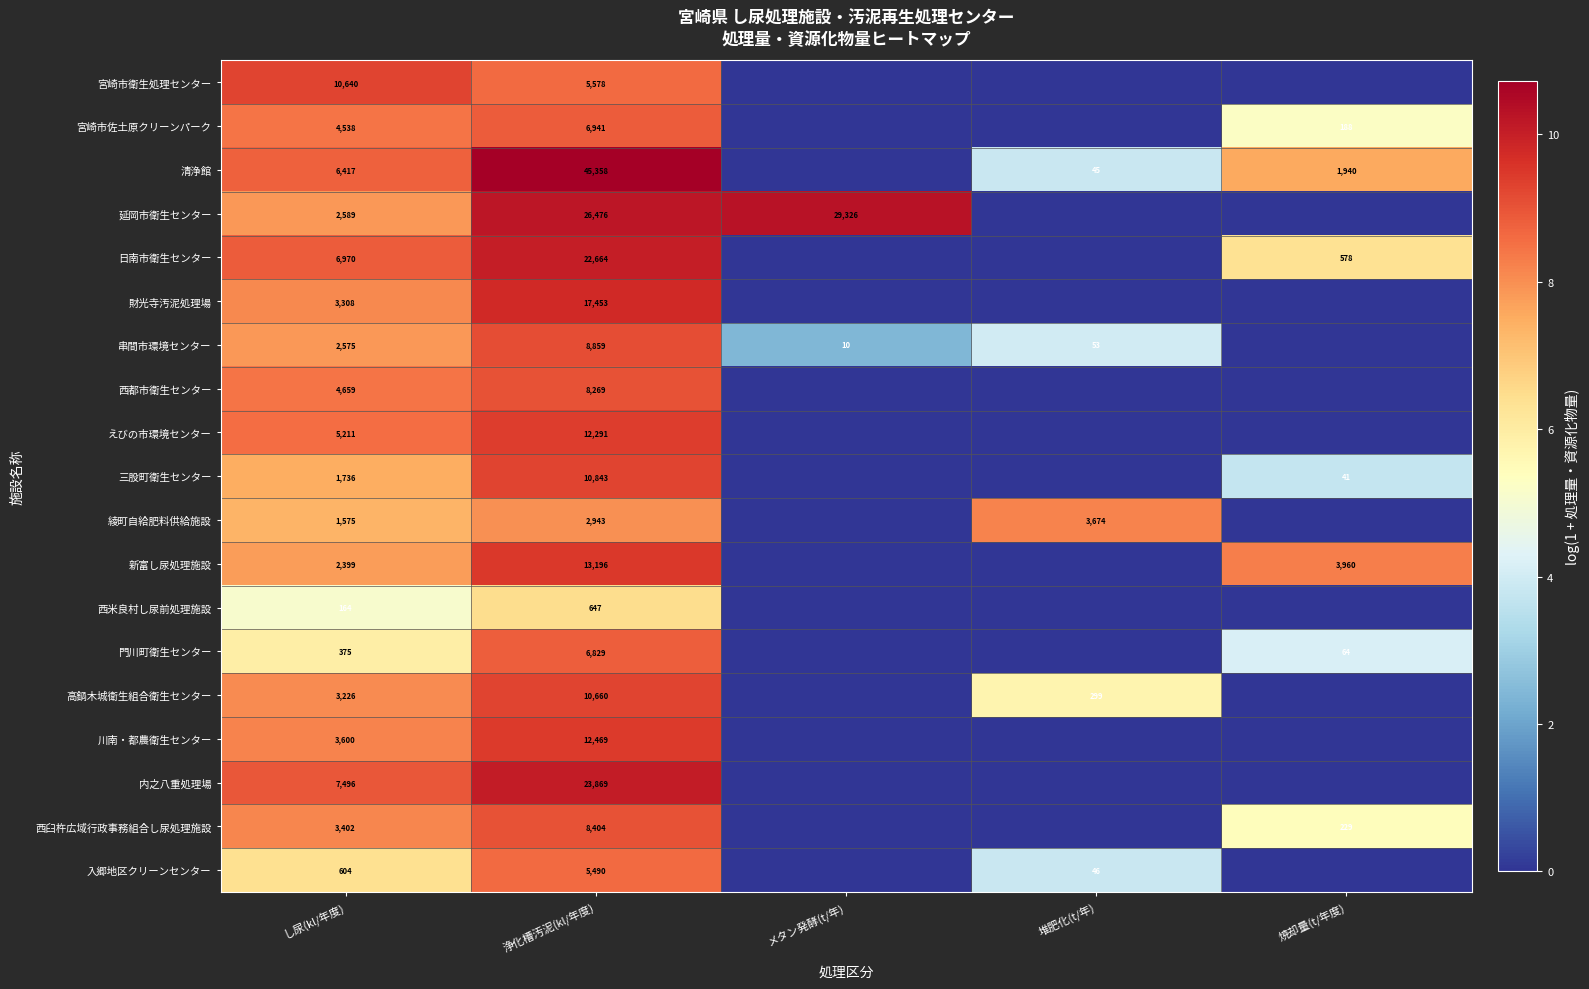

True or false: 新富し尿処理施設 has a value of 4284 at し尿(kl/年度).

False